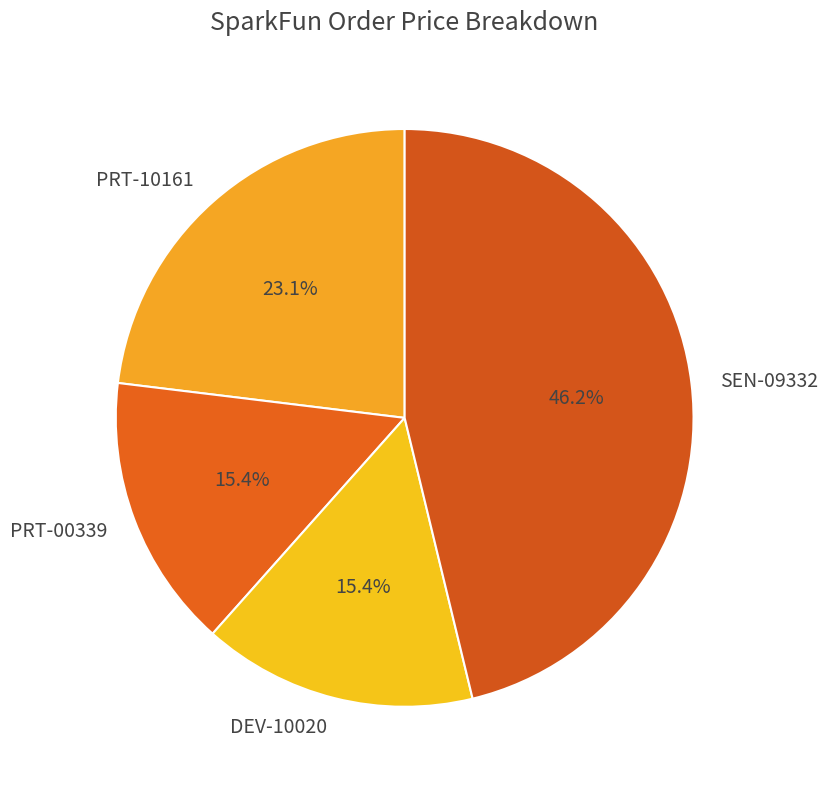

How many segments does this pie chart have?

4